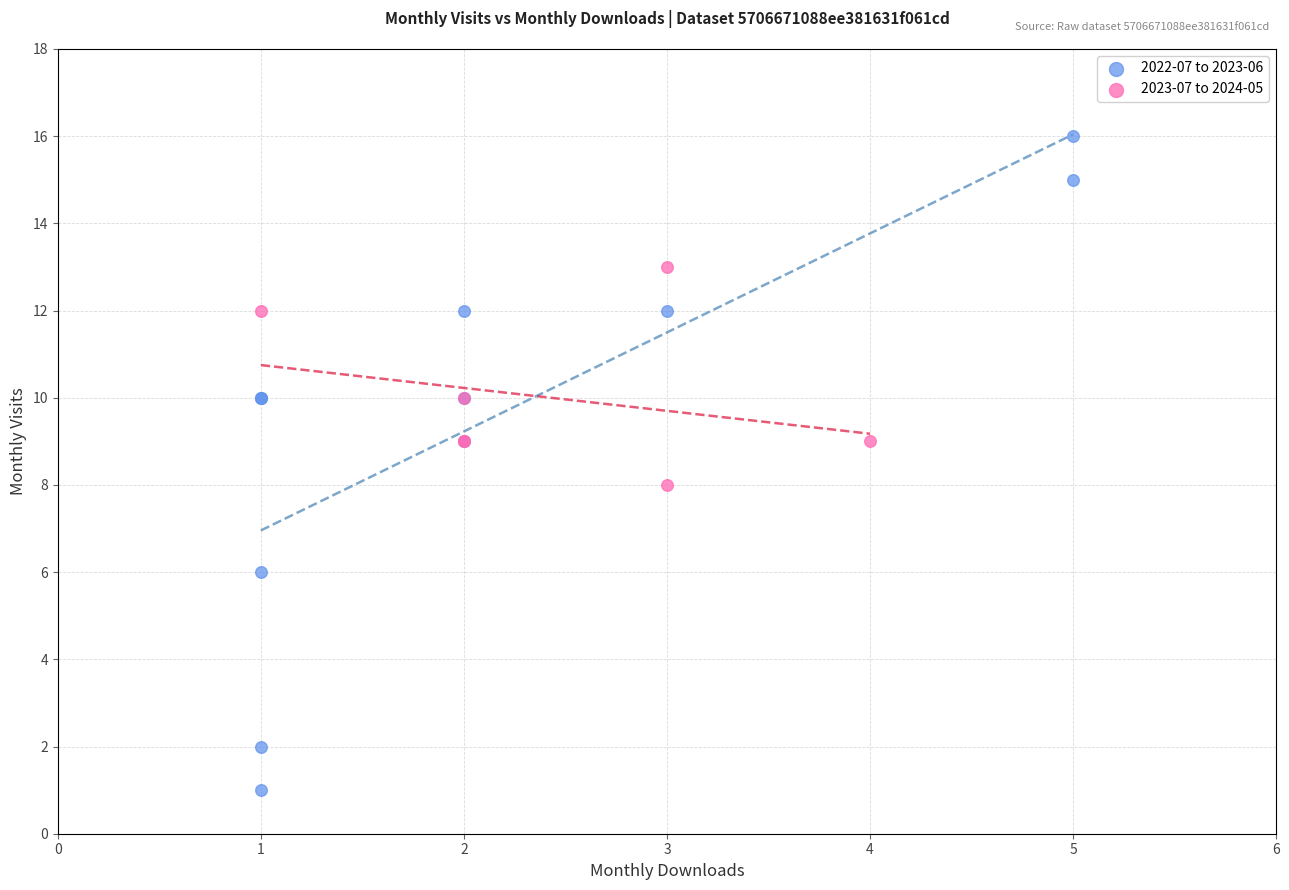

Which series contains the lowest Y value?

2022-07 to 2023-06